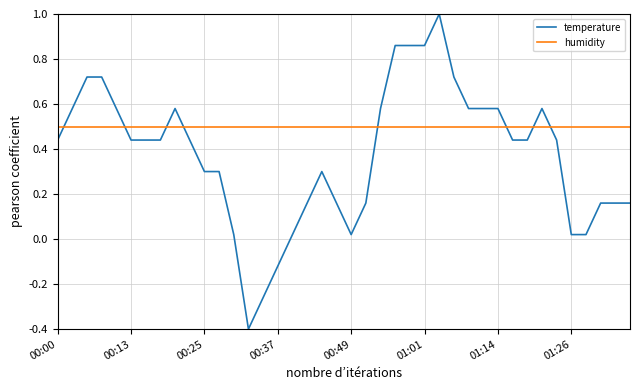

How many times do temperature and humidity cross each other?

8